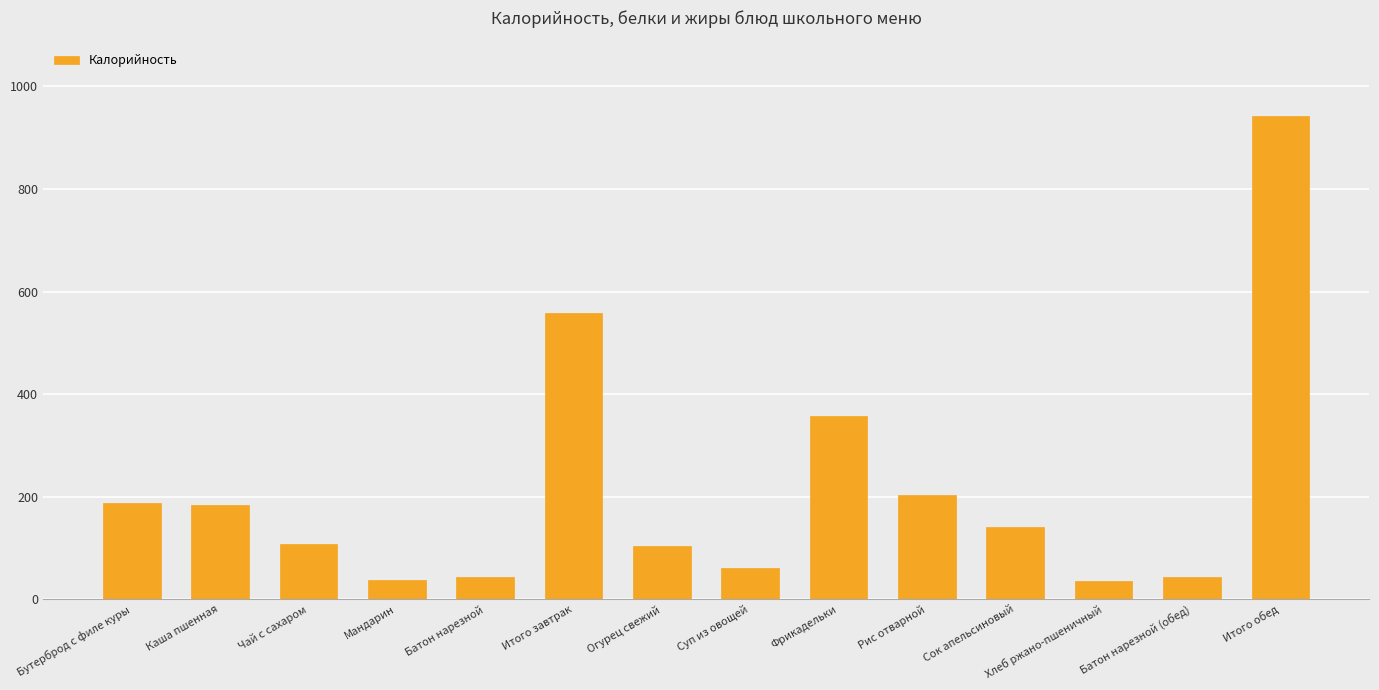

What is the difference between the second highest and minimum values?

523